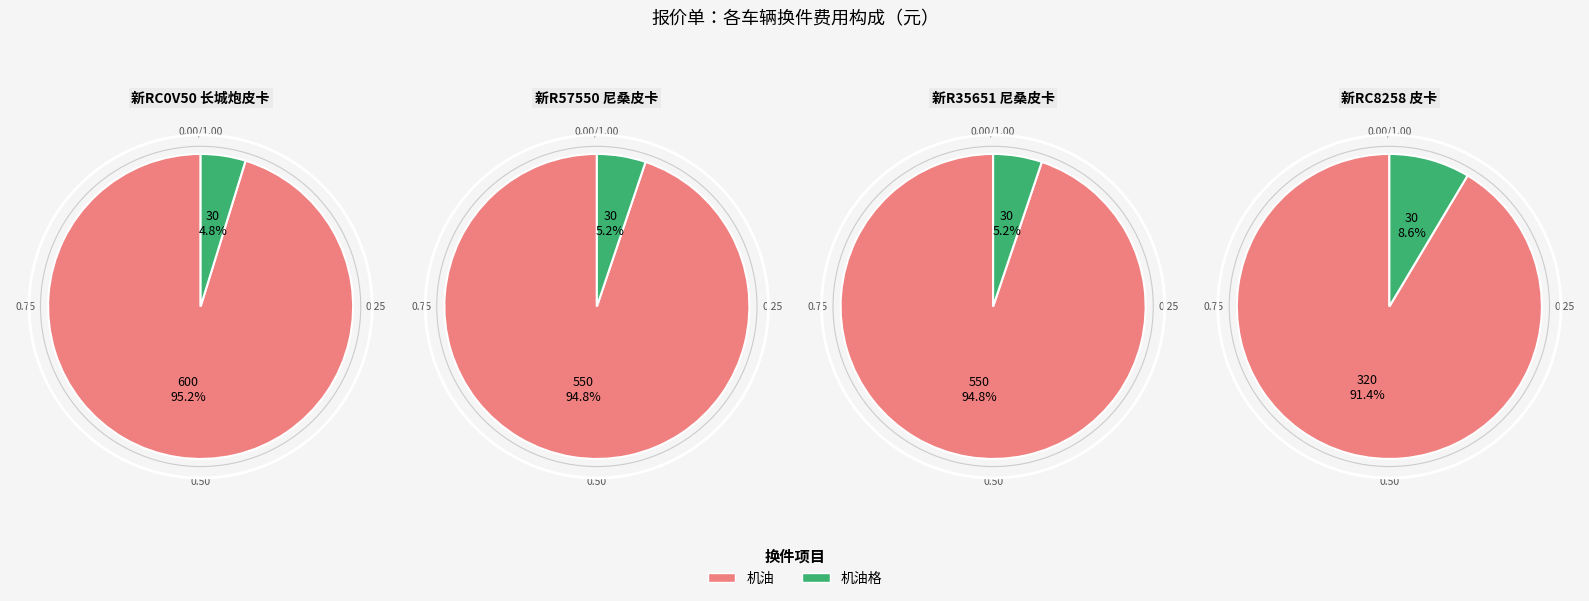

To the nearest percent, what is the average slice percentage?

50%